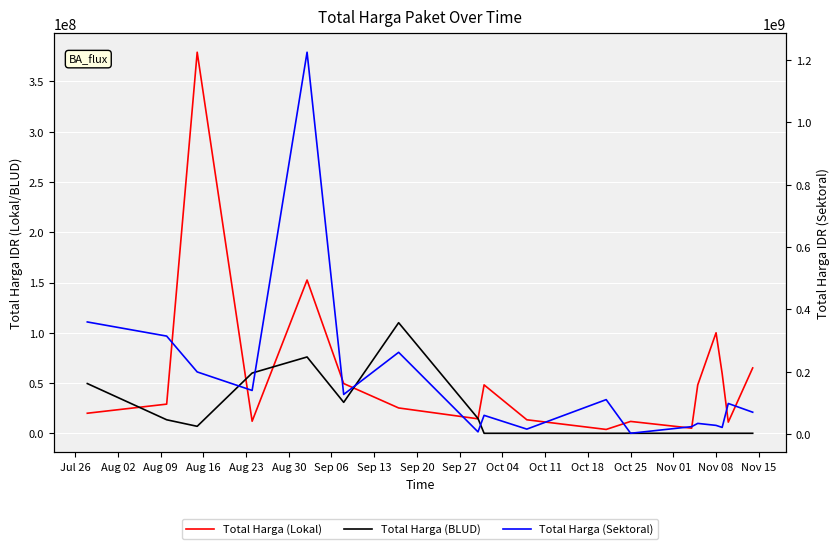

What is the difference between the second highest and minimum values in the Total Harga (Lokal) series?

148652000